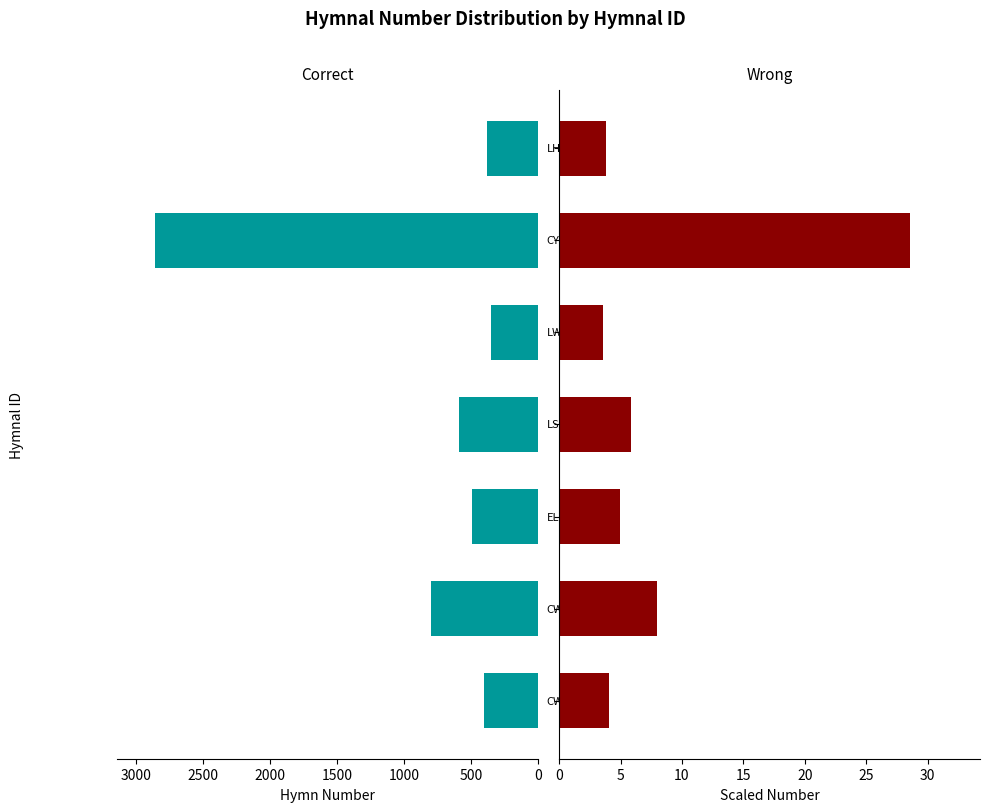

The scaled number series shows 4.9 at 1000. True or false?

True